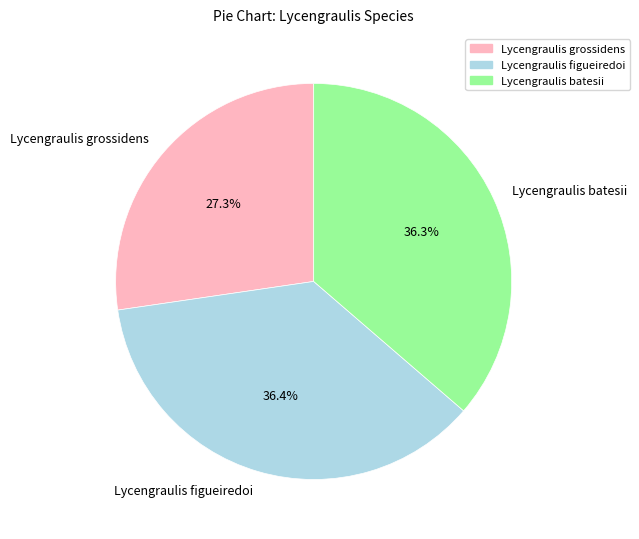

Which slice is the smallest?

Lycengraulis grossidens